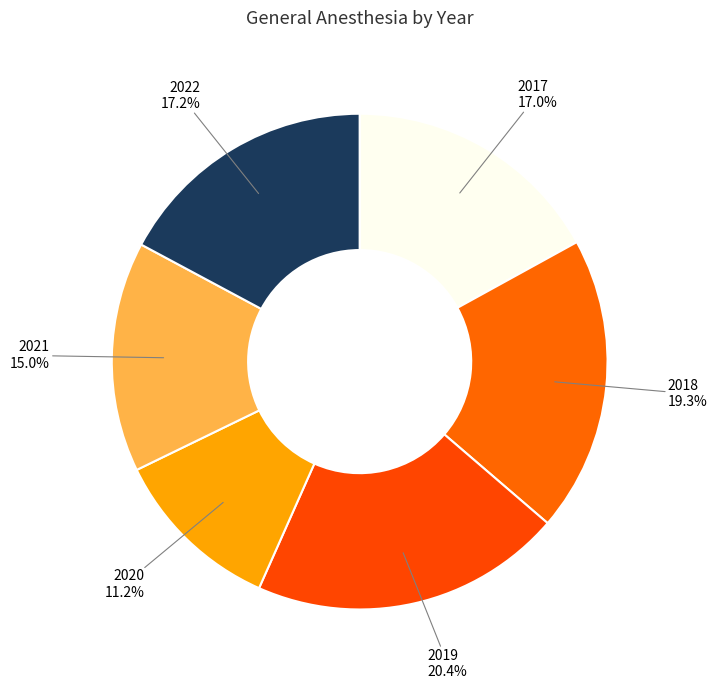

Is it true that 2018 is 19% of the pie?

True